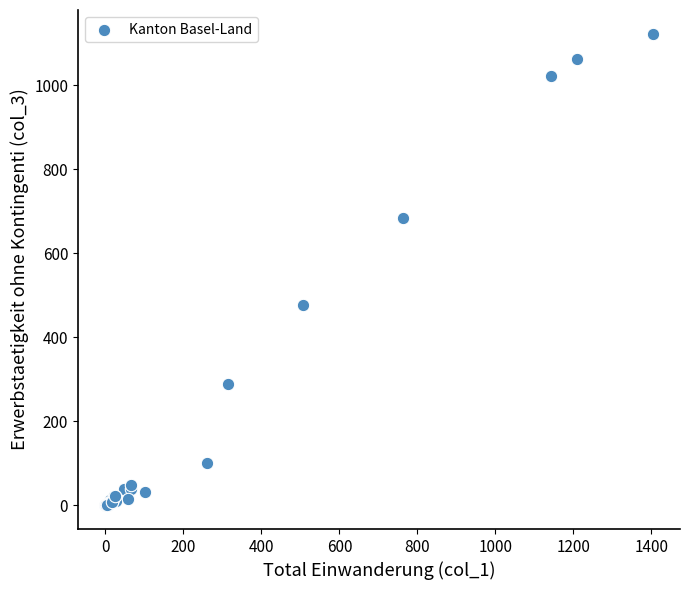

What Y value in the scatter plot is closest to 561?

478